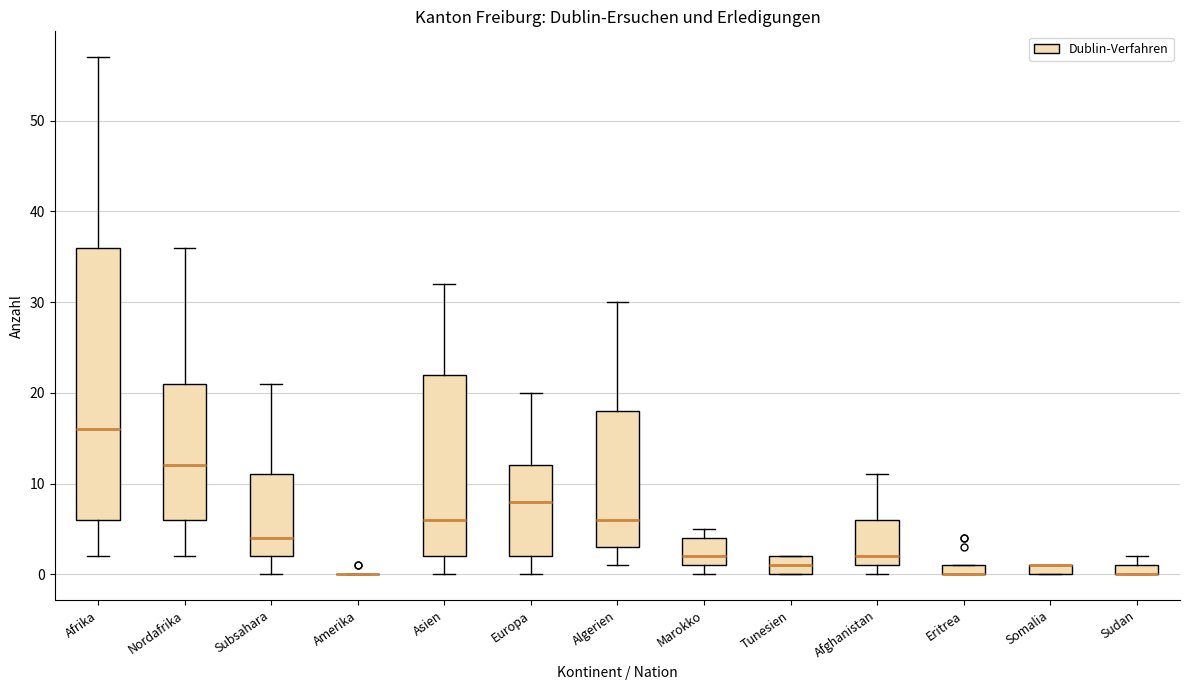

Where is the lower edge of the box for Algerien on the y-axis? The values are not printed on the chart, so give them approximately, as read against the axis.

3